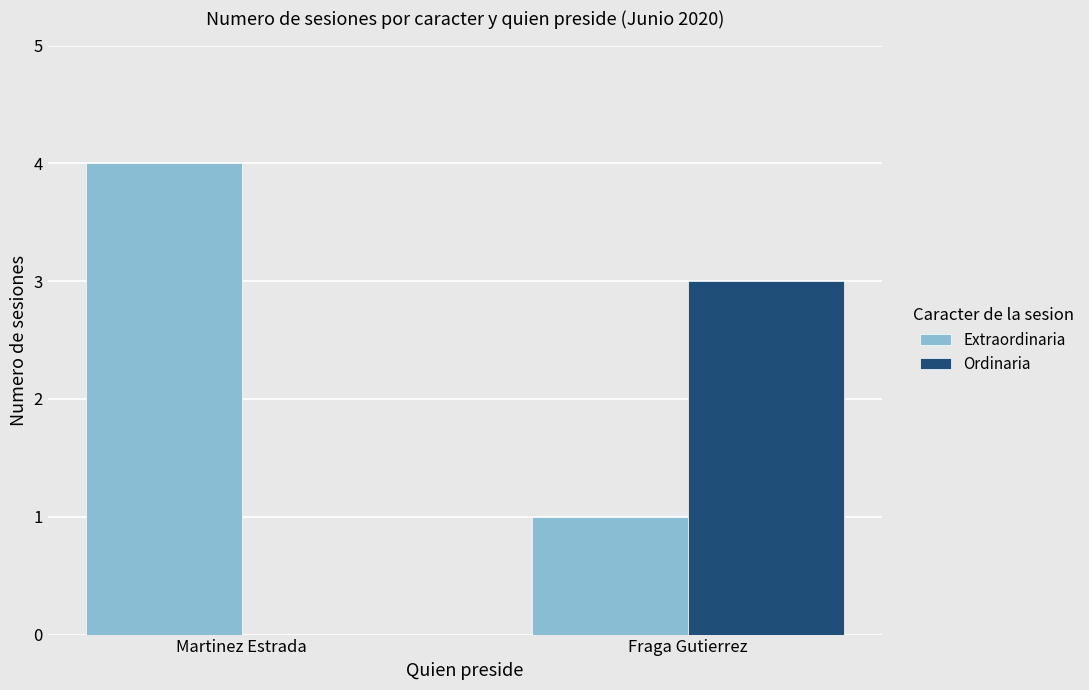

At which label does Ordinaria reach its peak?

Fraga Gutierrez